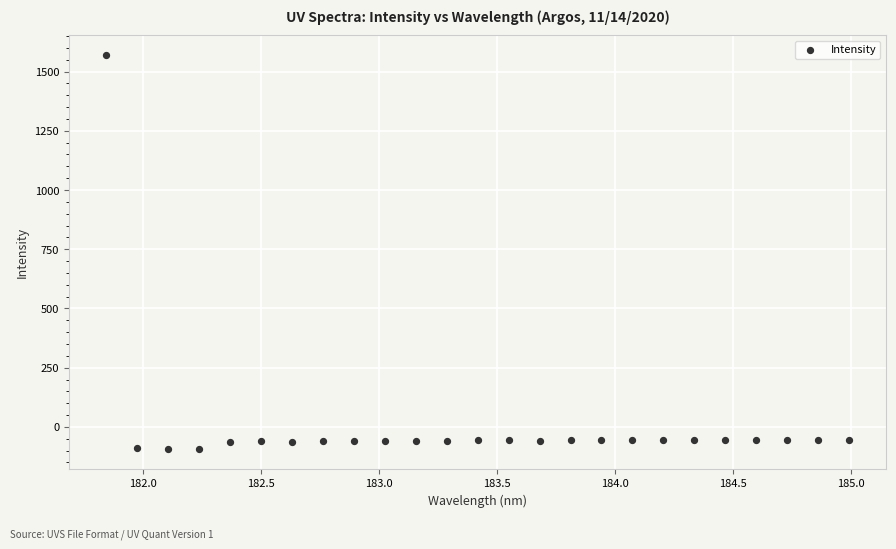

What is the range of X values (max minus min)?

3.1